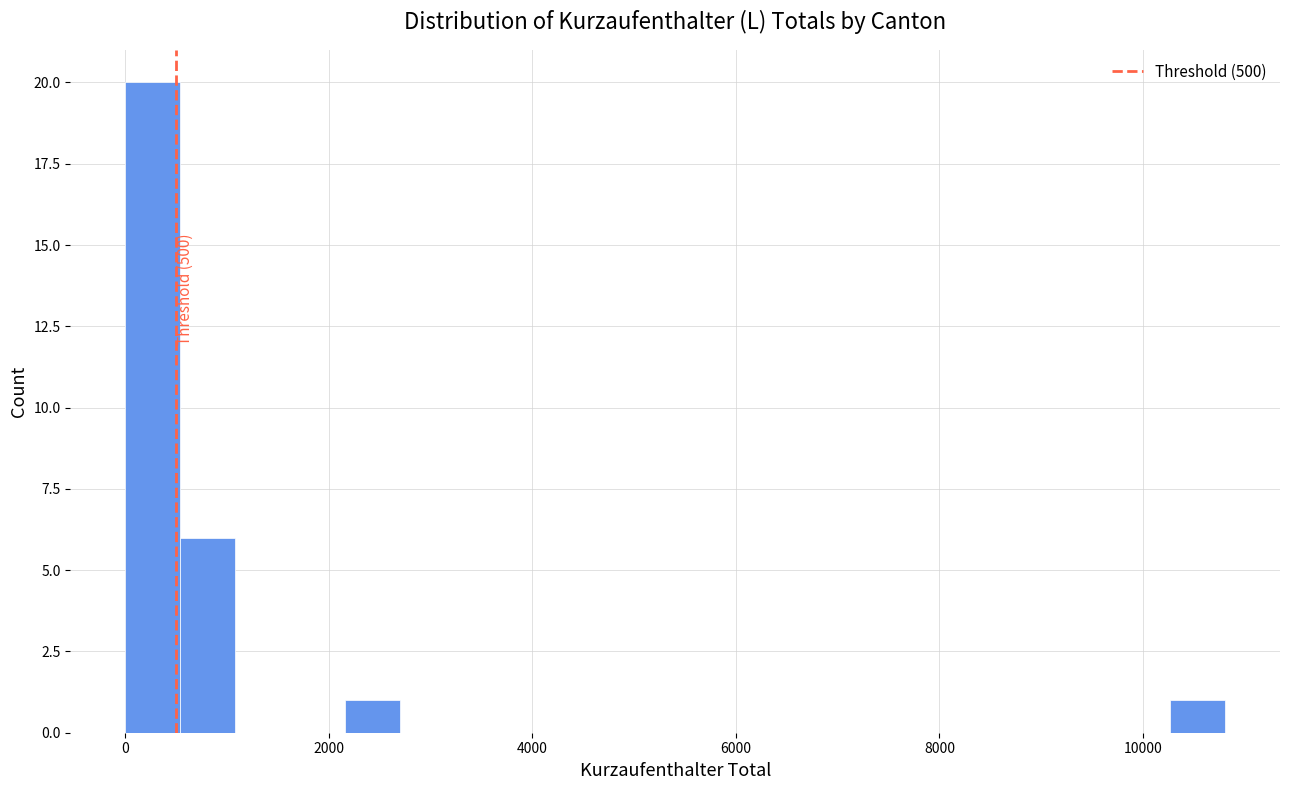

Read against the x-axis, roughly where is the centre of the tallest bar?

200